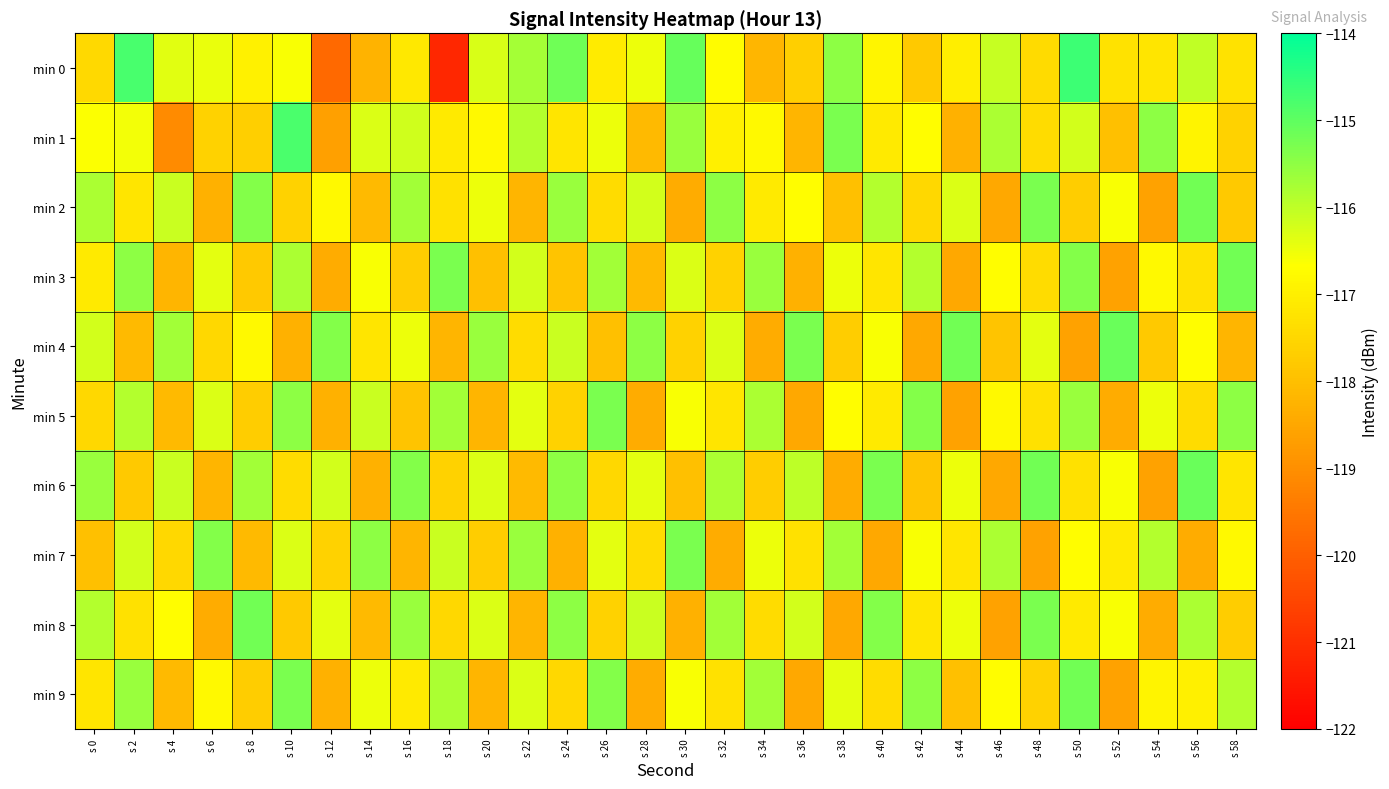

What is the total value across all series at s 30?

-1167.8